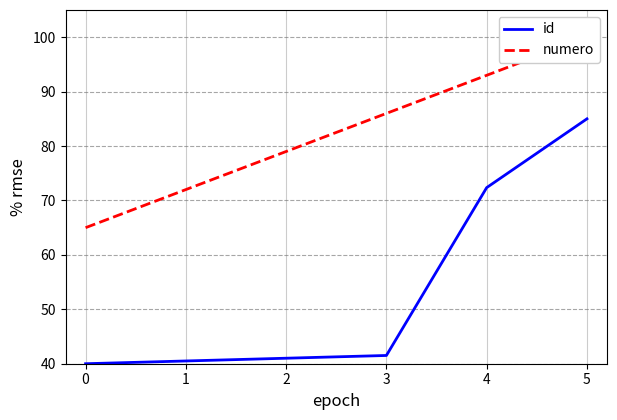

True or false: id and numero intersect in this chart.

False